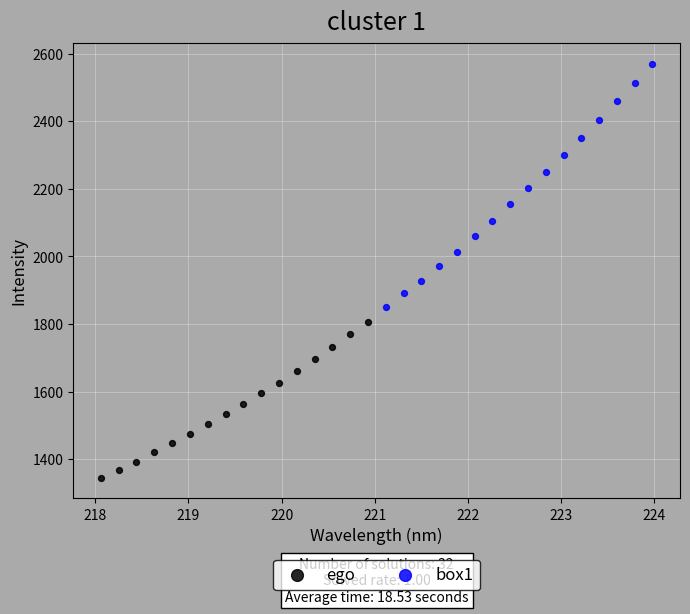

What are all the series names shown in the legend?

ego, box1